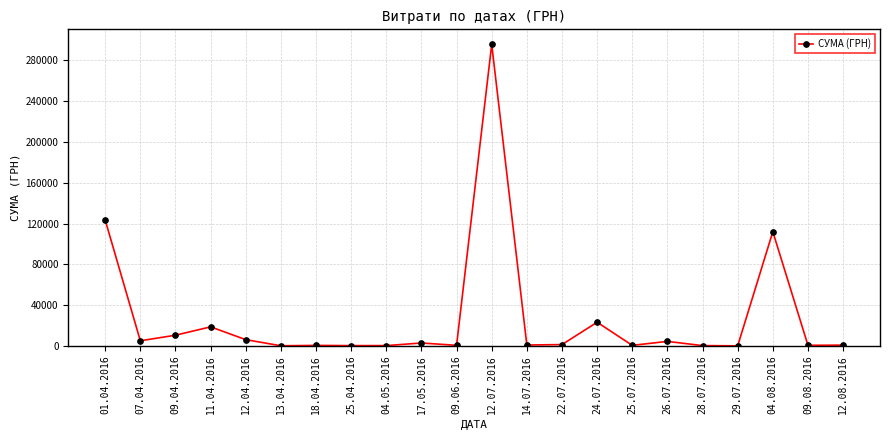

Count the number of categories in the chart.

22